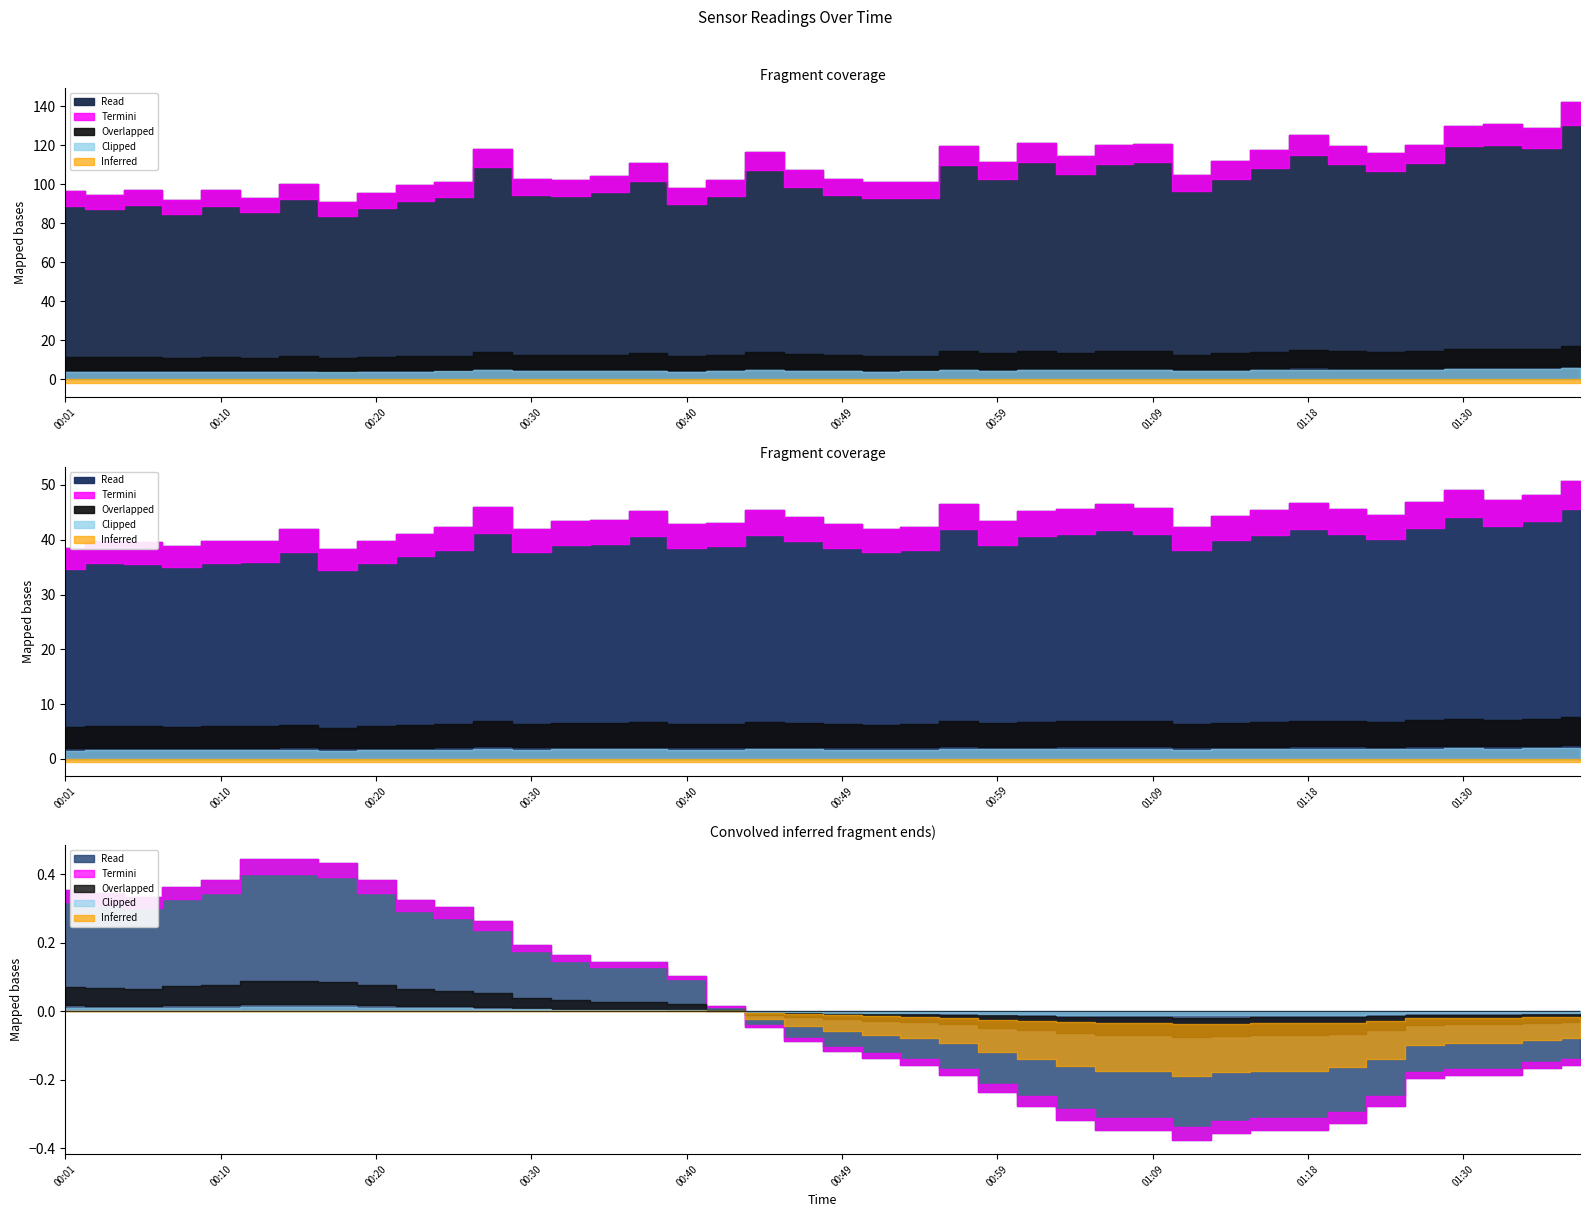

What is the difference between the highest and lowest values at 01:35?

112.4